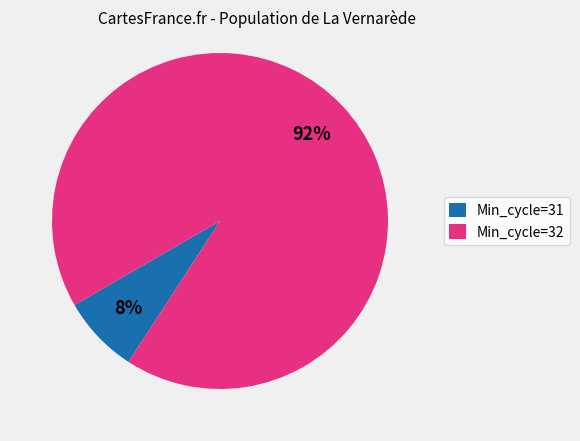

Is Min_cycle=31 the majority of the pie?

No